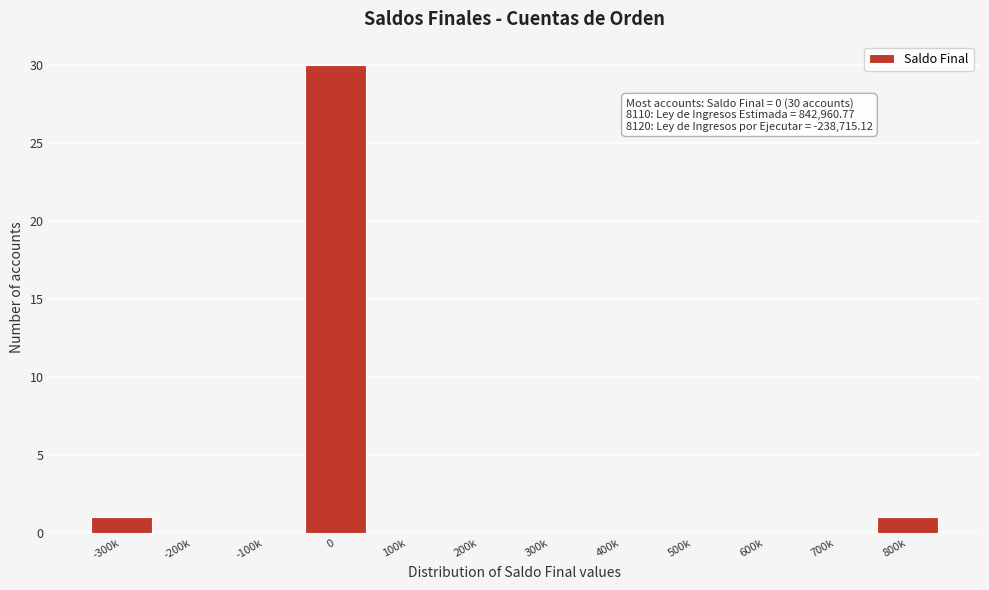

Reading left to right, transcribe all the data shown in this chart.

-300k=1	-200k=0	-100k=0	0=30	100k=0	200k=0	300k=0	400k=0	500k=0	600k=0	700k=0	800k=1